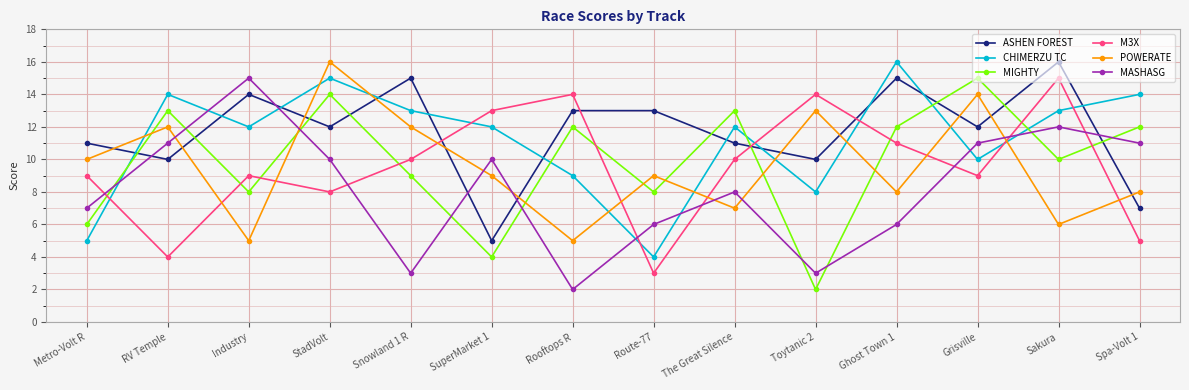

Which category has the highest value in the MIGHTY series?

Grisville